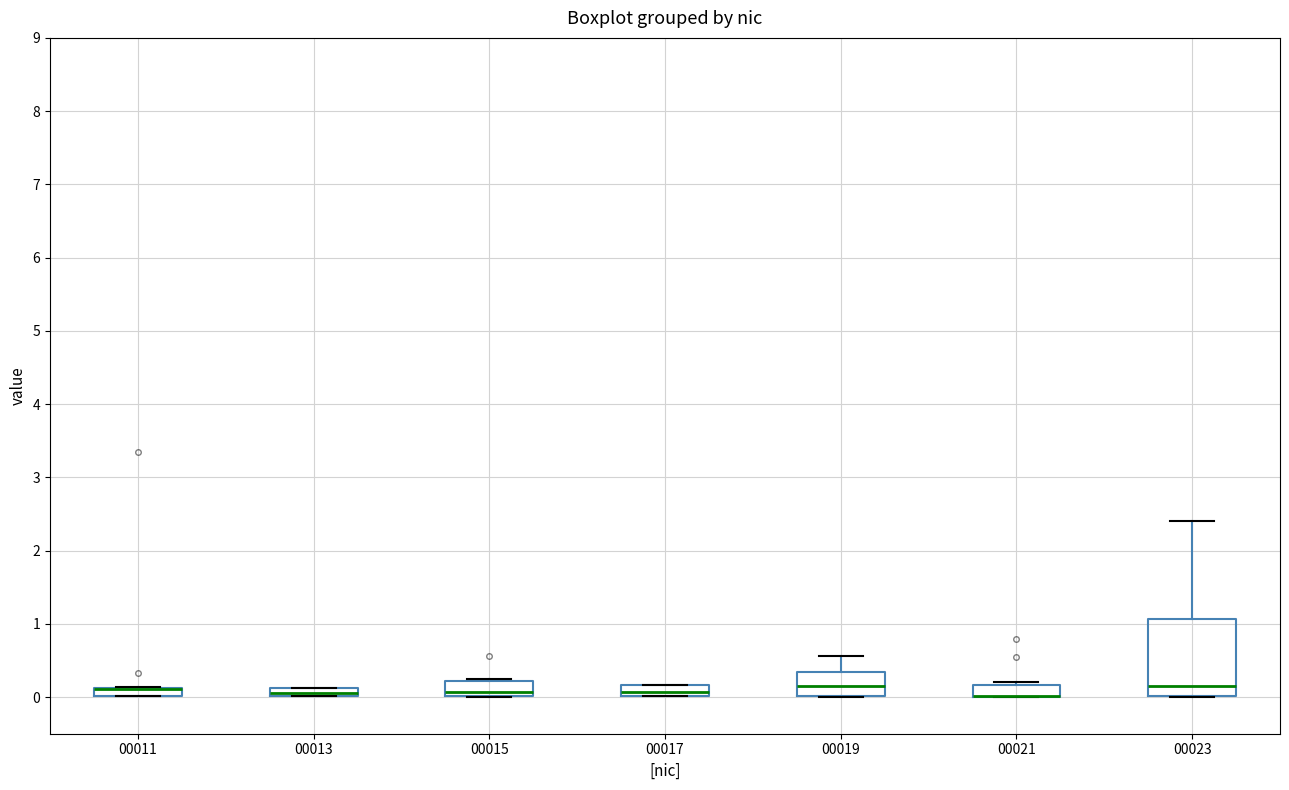

Where is the upper edge of the box at x = 00011 on the y-axis? The values are not printed on the chart, so give them approximately, as read against the axis.

0.1